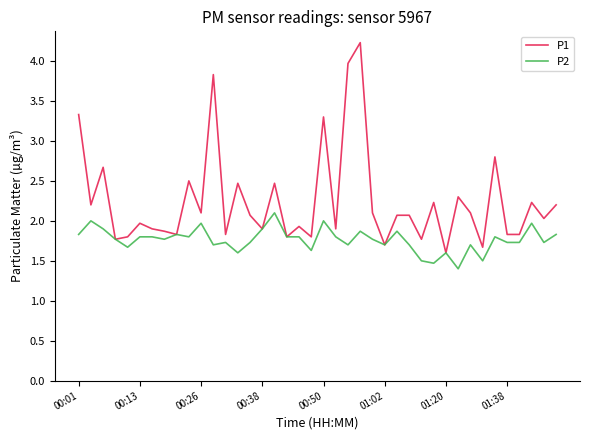

Which series has the widest spread of values?

P1